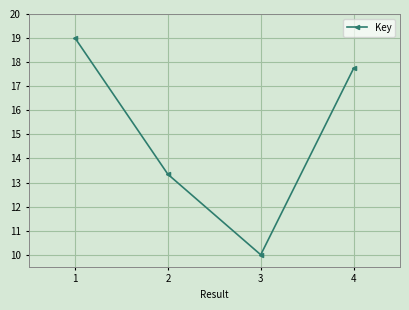

Which label corresponds to the smallest value in the chart?

3